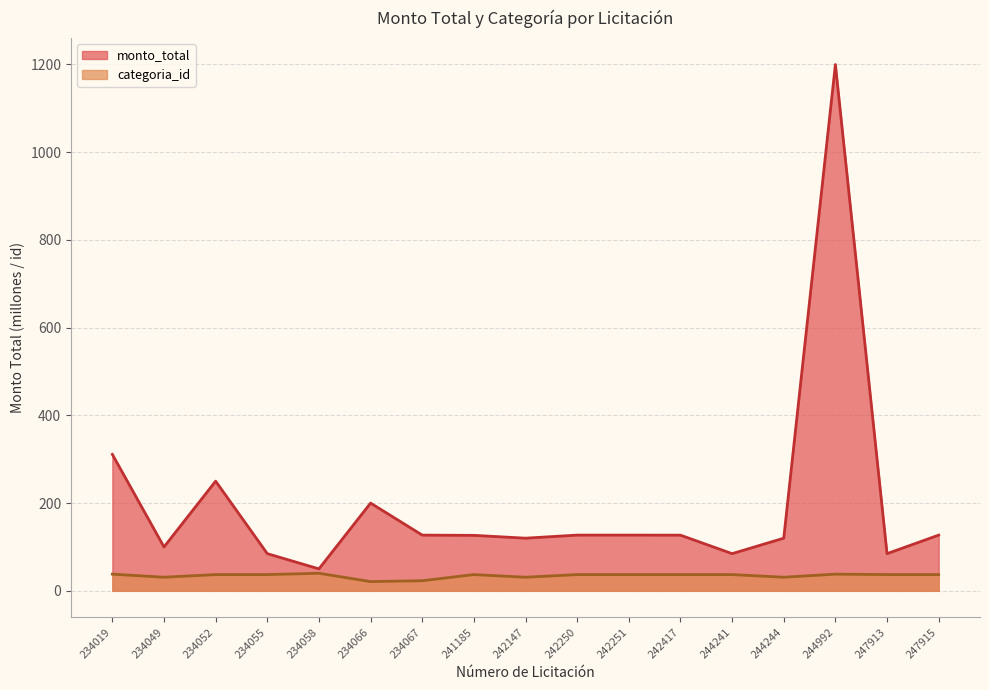

What is the spread (max minus min) of values at 234049?

69.0